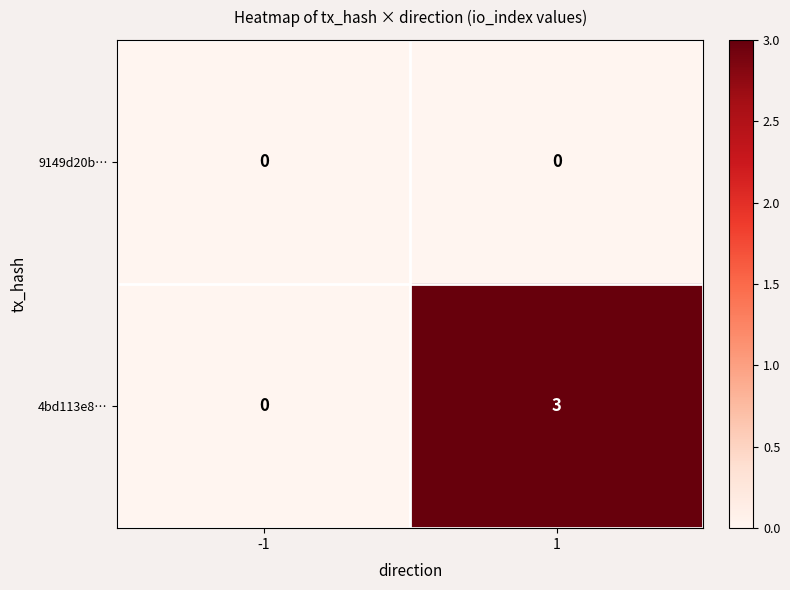

What is the spread (max minus min) of values at 1?

3